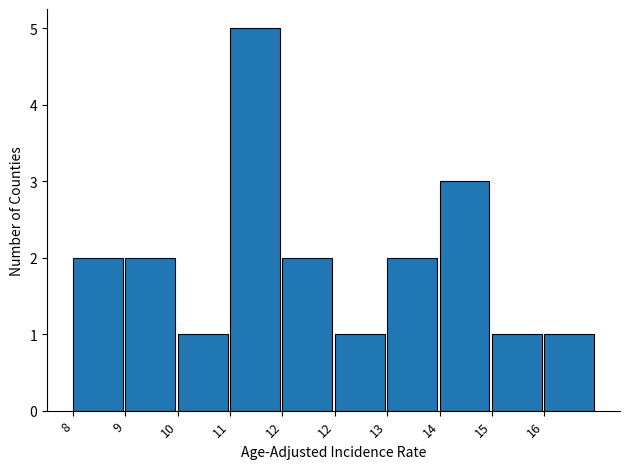

How many bars are there in total?

10